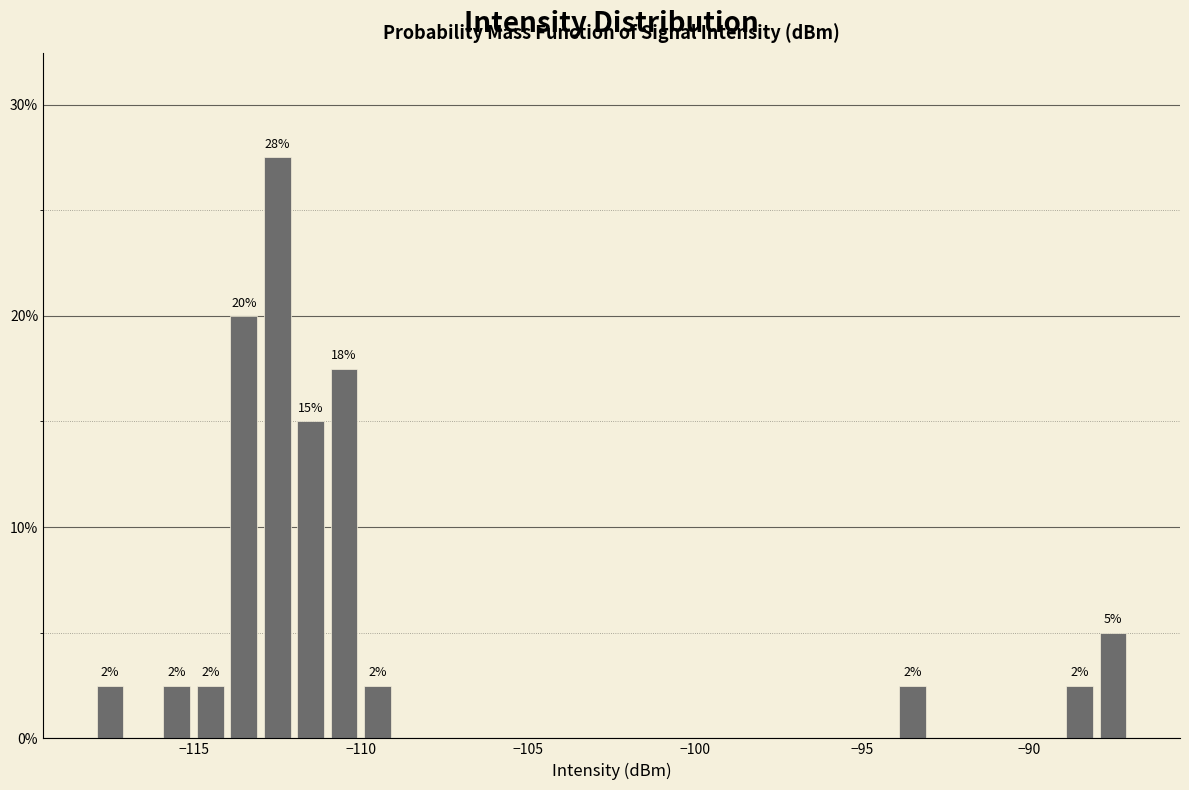

Read against the x-axis, roughly where is the centre of the tallest bar?

-112.5